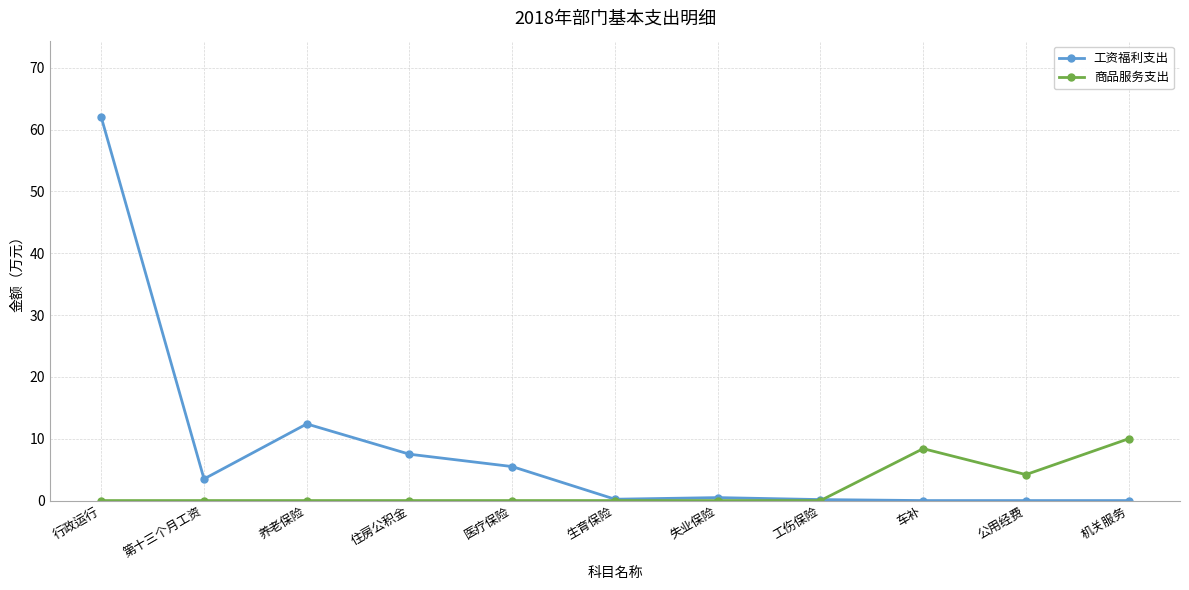

At which category does 工资福利支出 reach its first local valley?

第十三个月工资